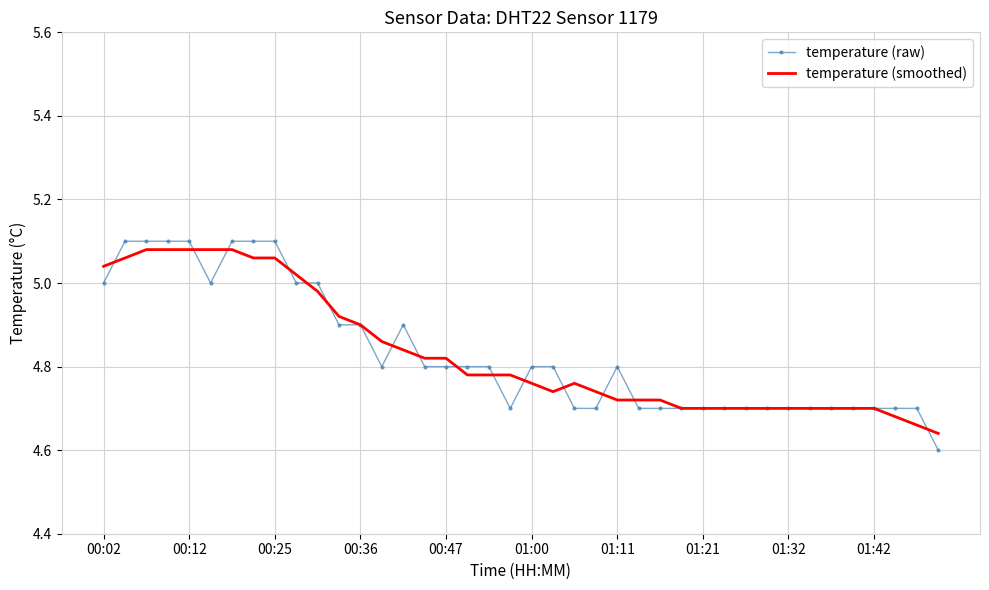

Rank the series by their maximum value, from lowest to highest.

temperature (smoothed), temperature (raw)